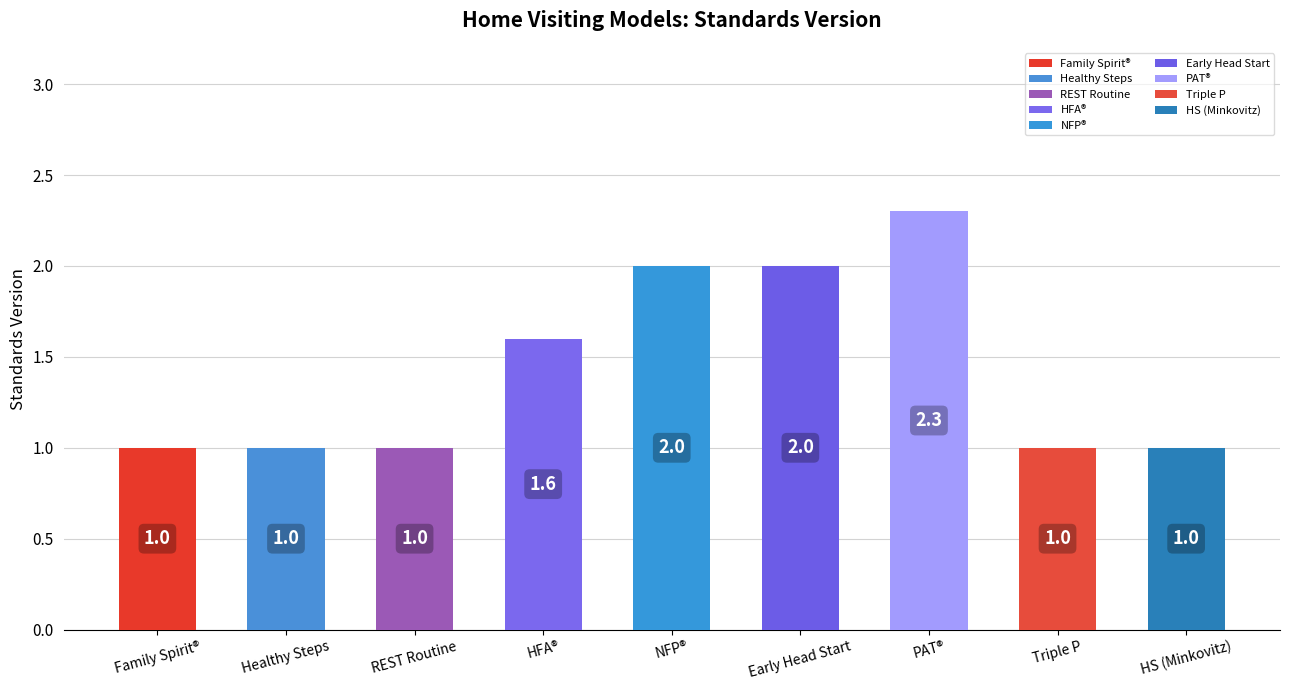

The value at REST Routine is 1.0. True or false?

True